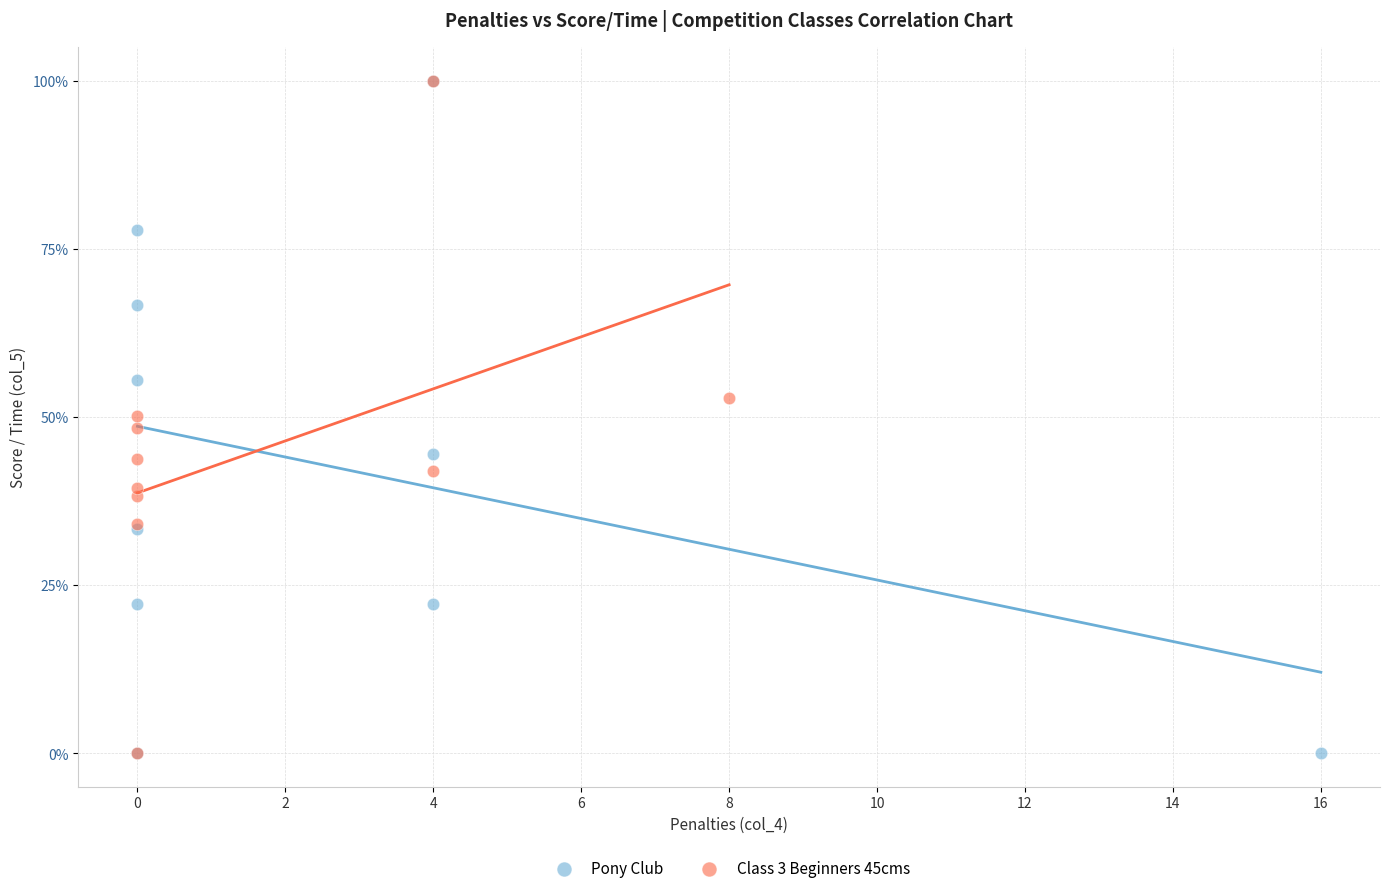

What are all the series names shown in the legend?

Pony Club, Class 3 Beginners 45cms